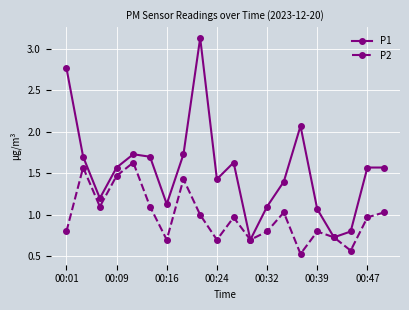

Which series has the largest range (max minus min)?

P1